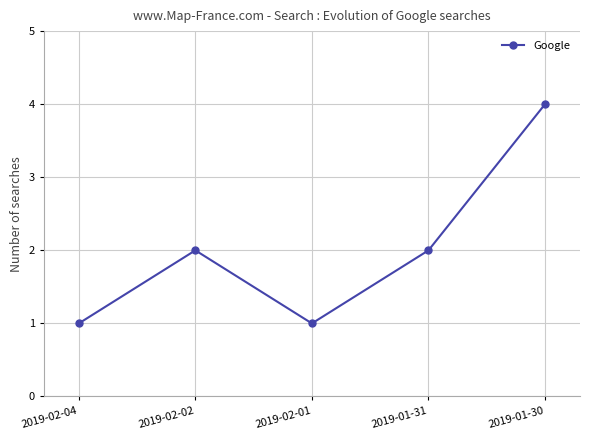

Where is the first local minimum?

2019-02-01